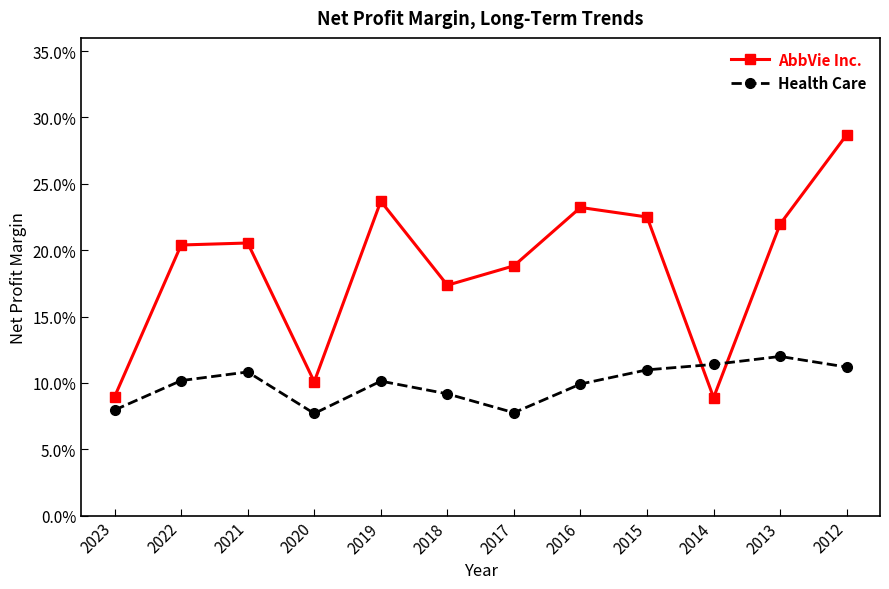

What are all the series names shown in the legend?

AbbVie Inc., Health Care